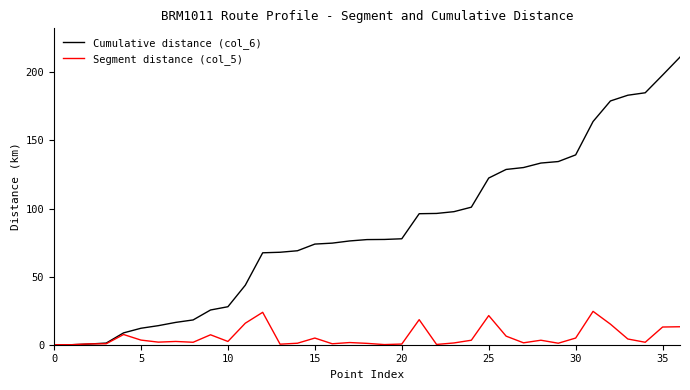

What is the difference between the maximum and minimum values in the Cumulative distance (col_6) series?

211.2